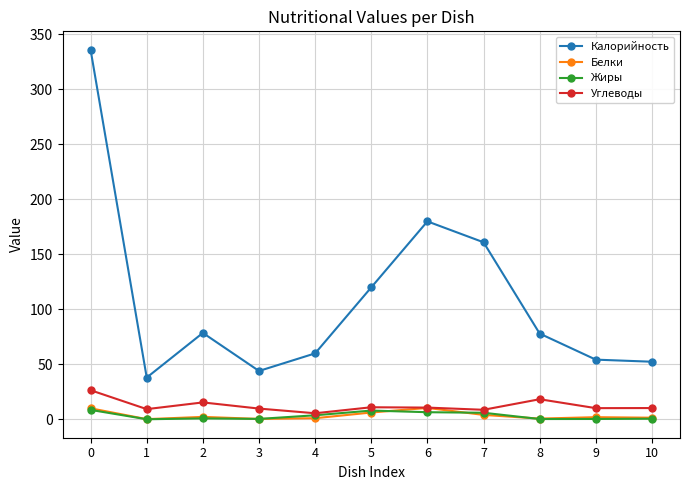

What is the greatest value displayed?

336.0